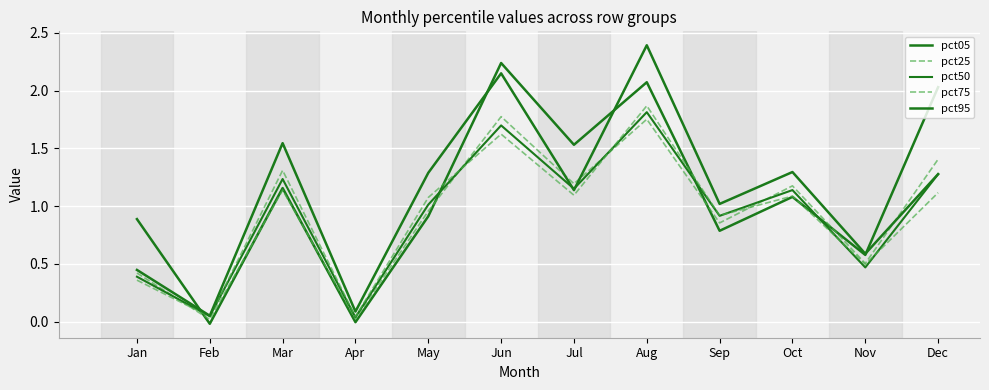

Is this an area chart (filled region under the line)?

No